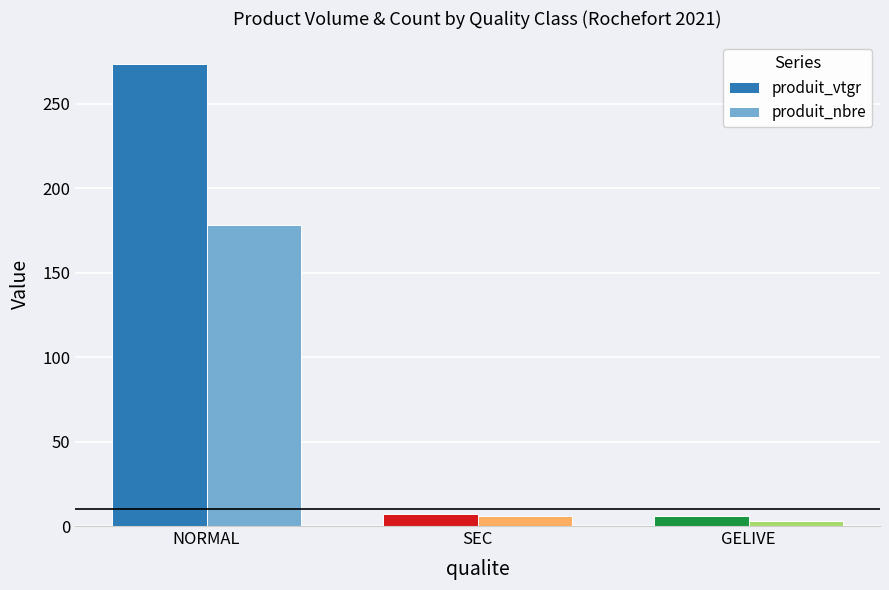

Is it true that produit_vtgr equals 273.2 at NORMAL?

True